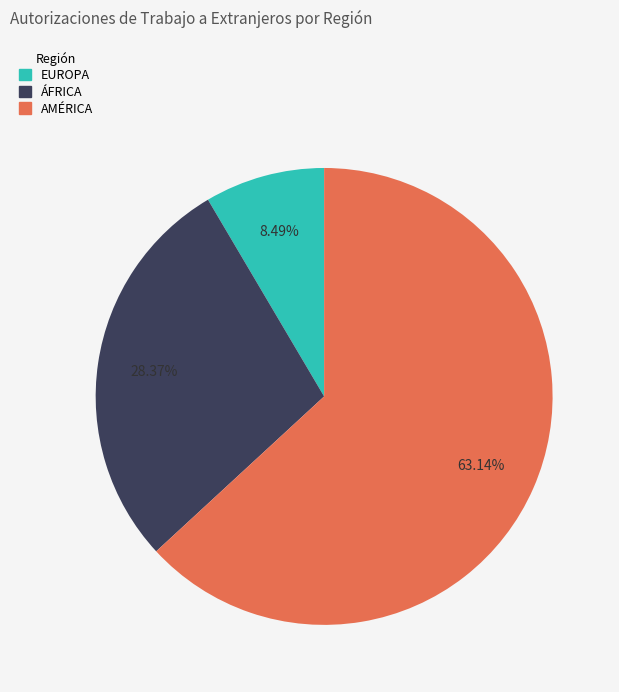

Is it true that EUROPA is 8% of the pie?

True